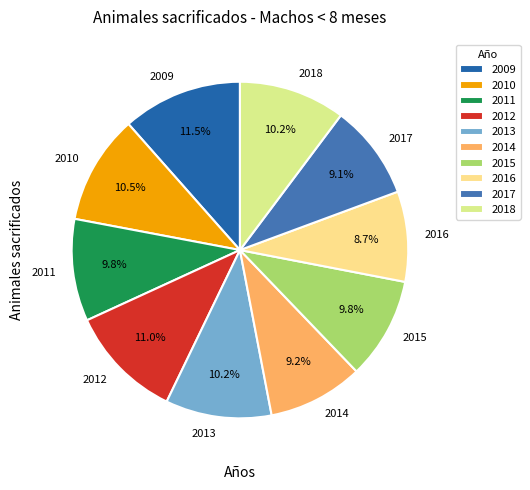

Which category has the biggest portion of the pie?

2009